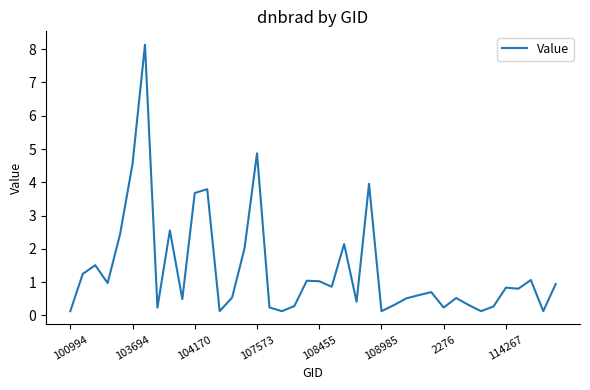

What is the smallest value displayed?

0.1